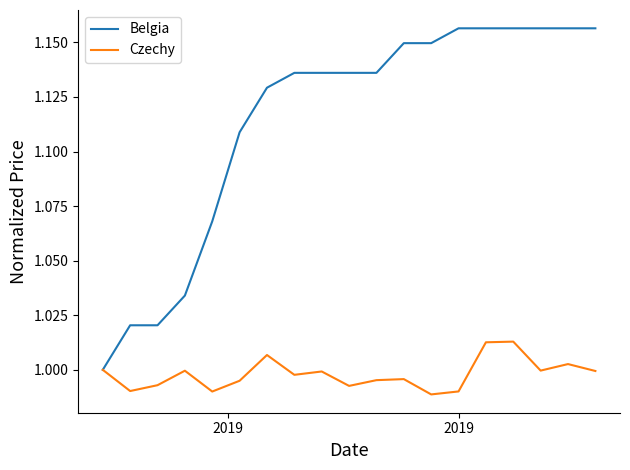

List the series in order of their peak value, highest first.

Belgia, Czechy